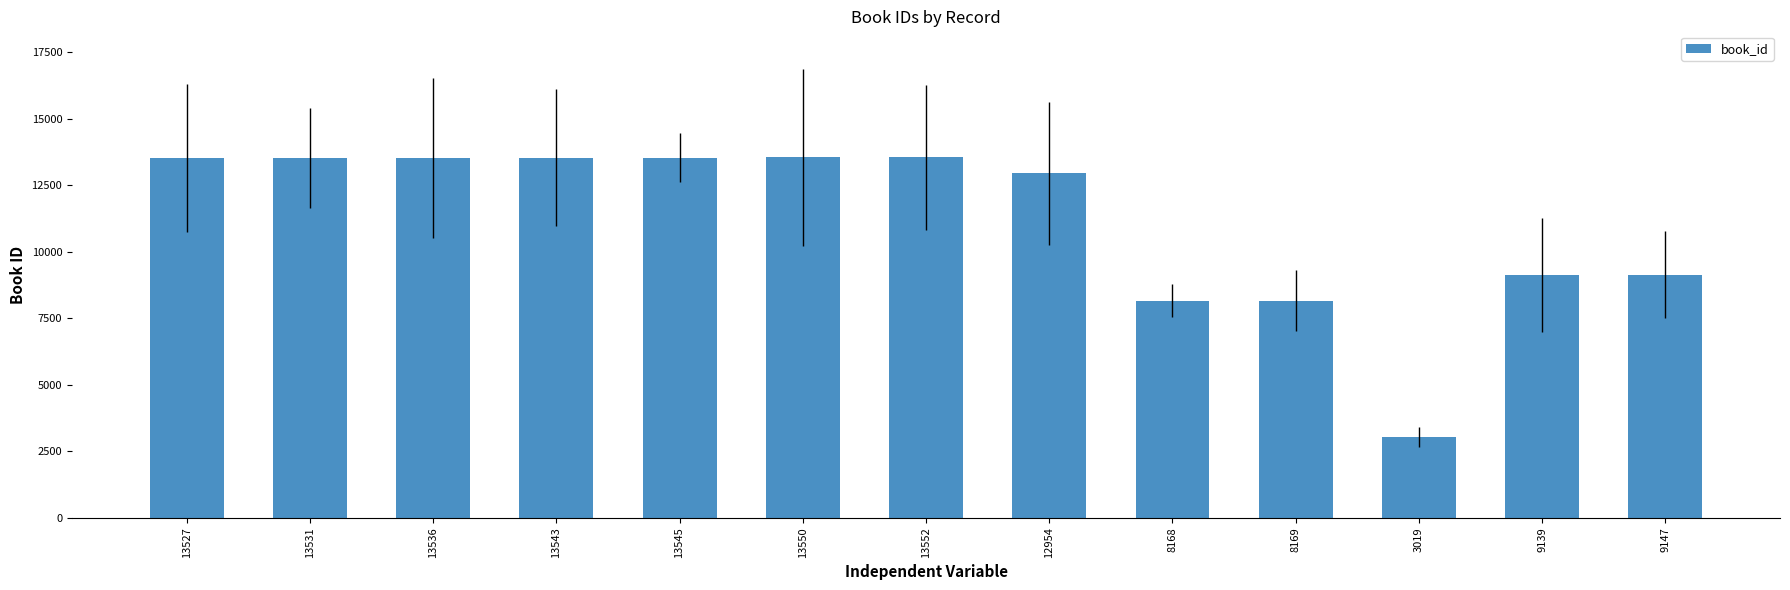

At which label is the value closest to 8285?

8169